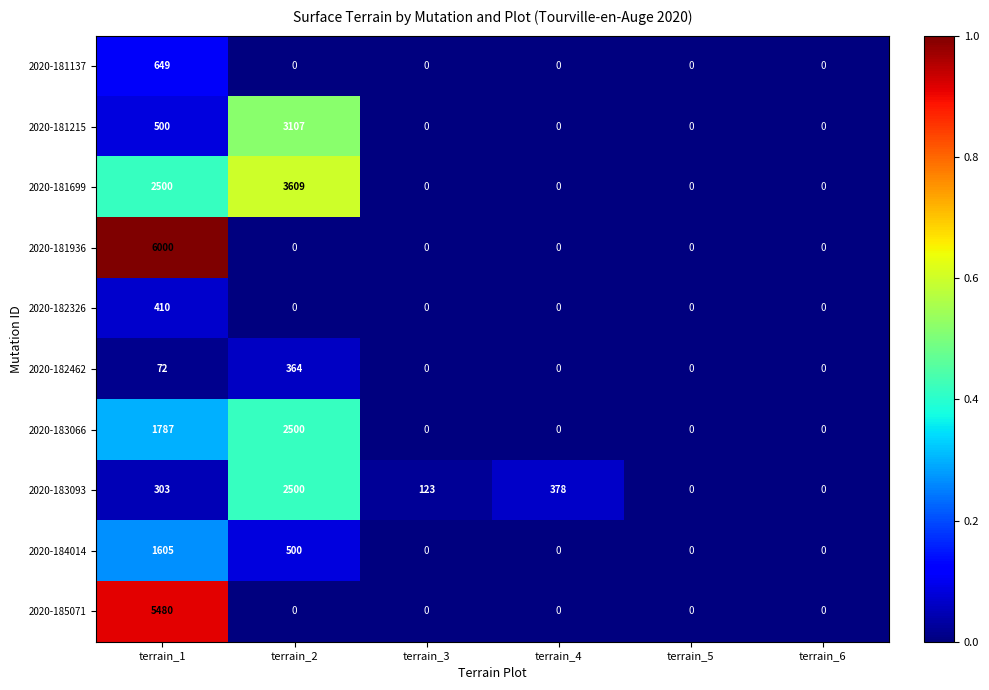

At which category is the sum across all series the highest?

terrain_1